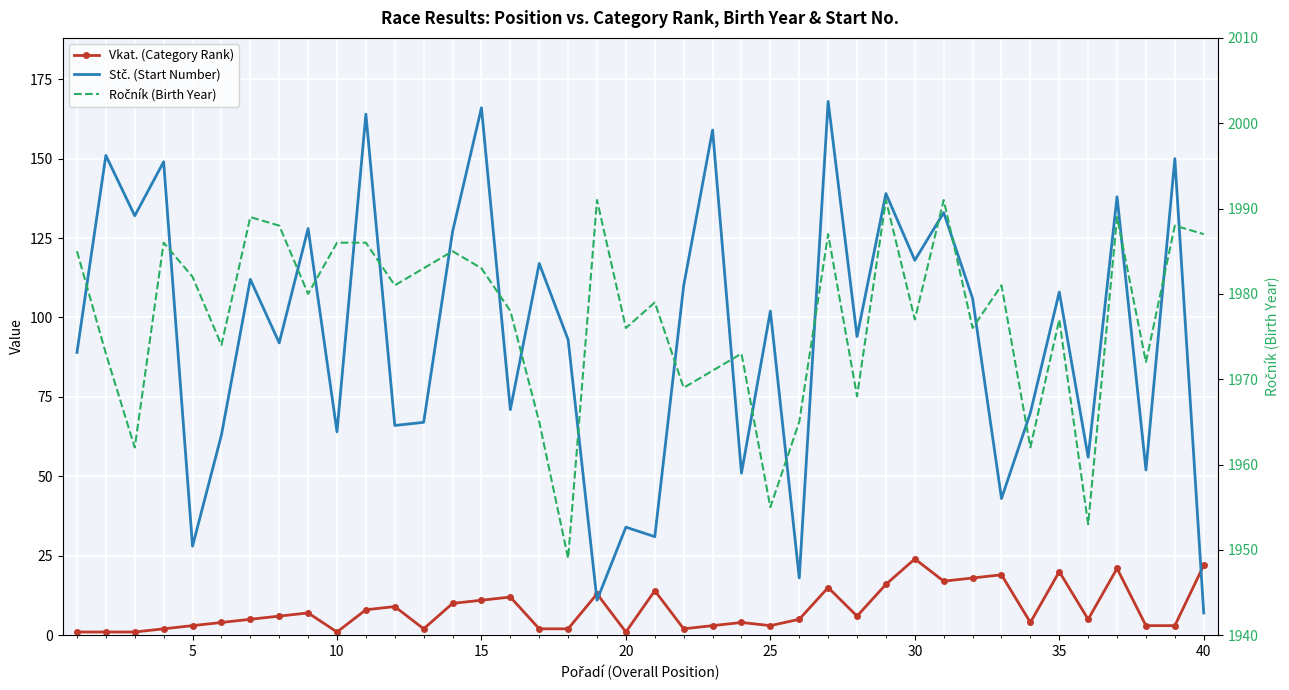

Which series ends up on top after the final intersection of Stč. (Start Number) and Vkat. (Category Rank)?

Vkat. (Category Rank)